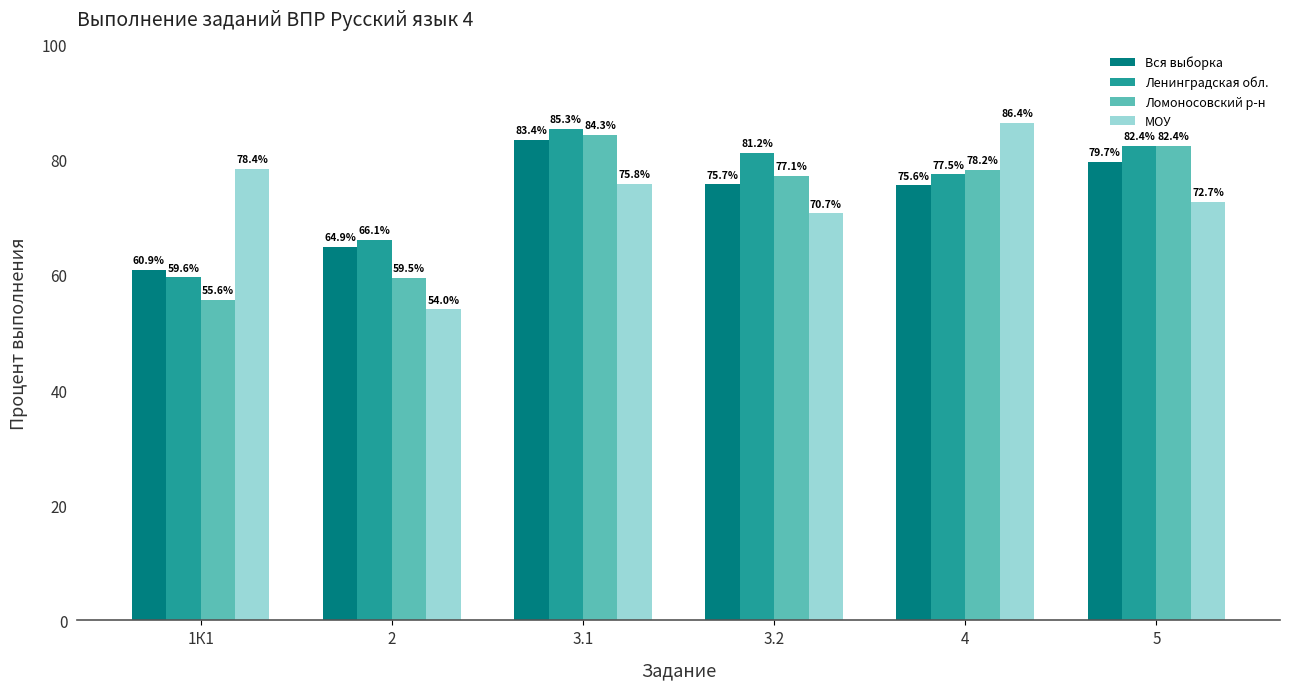

What is the label of the 4th bar from the right?

3.1